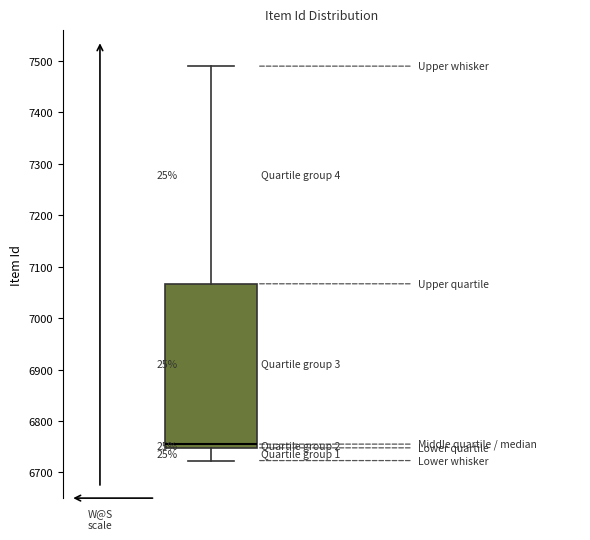

Transcribe this box plot: give where the median line is, the range the box spans, and where the two whiskers end, as read against the y-axis. The values are not printed on the chart, so give them approximately, as read against the axis.

median 6760, box 6750 to 7070, whiskers 6720 to 7490